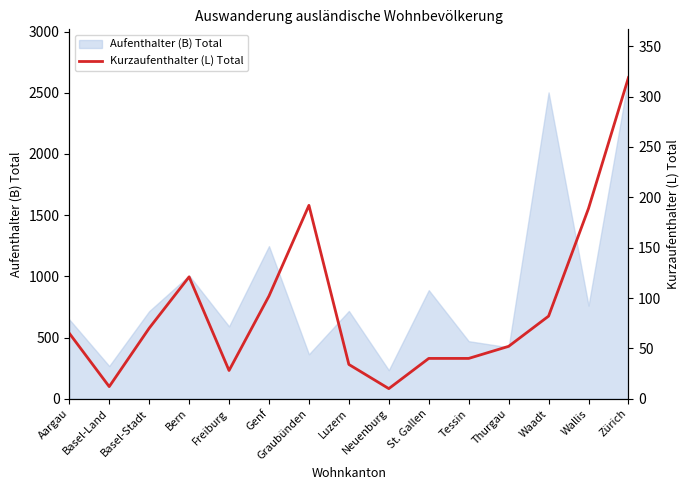

Count the number of categories in the chart.

15